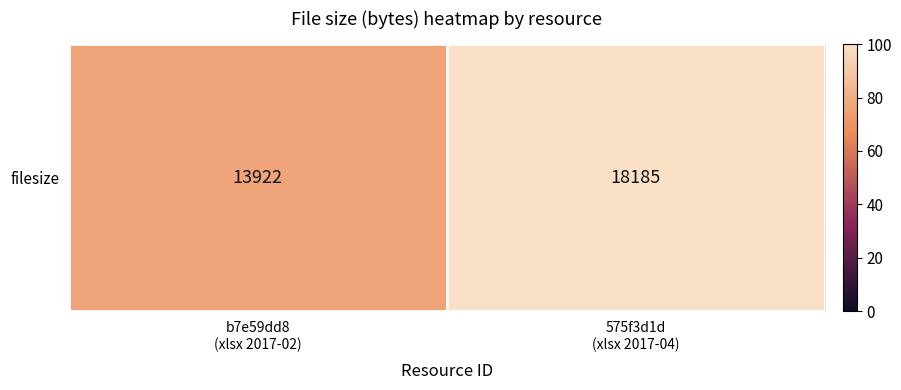

What is the average value?

88.3